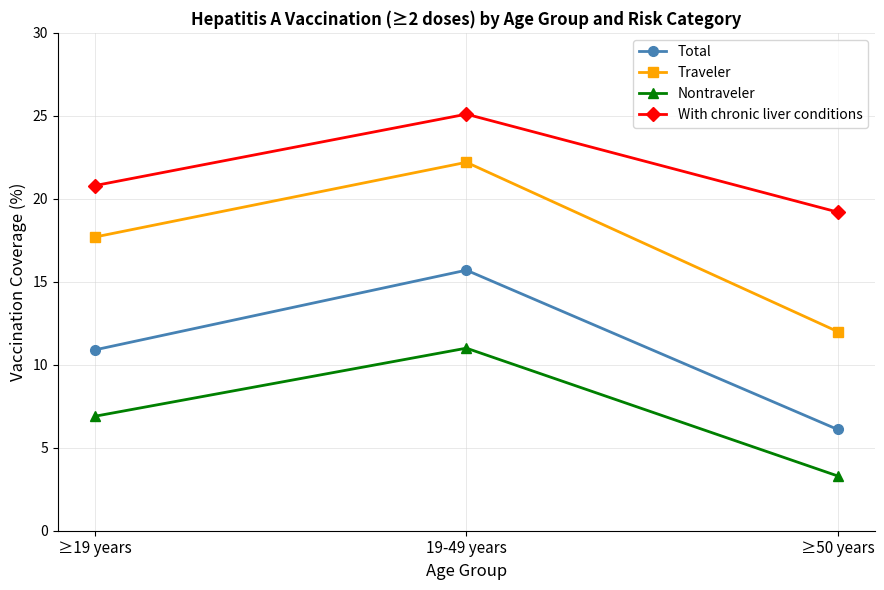

List the labels in order of Traveler value, largest first.

19-49 years, ≥19 years, ≥50 years